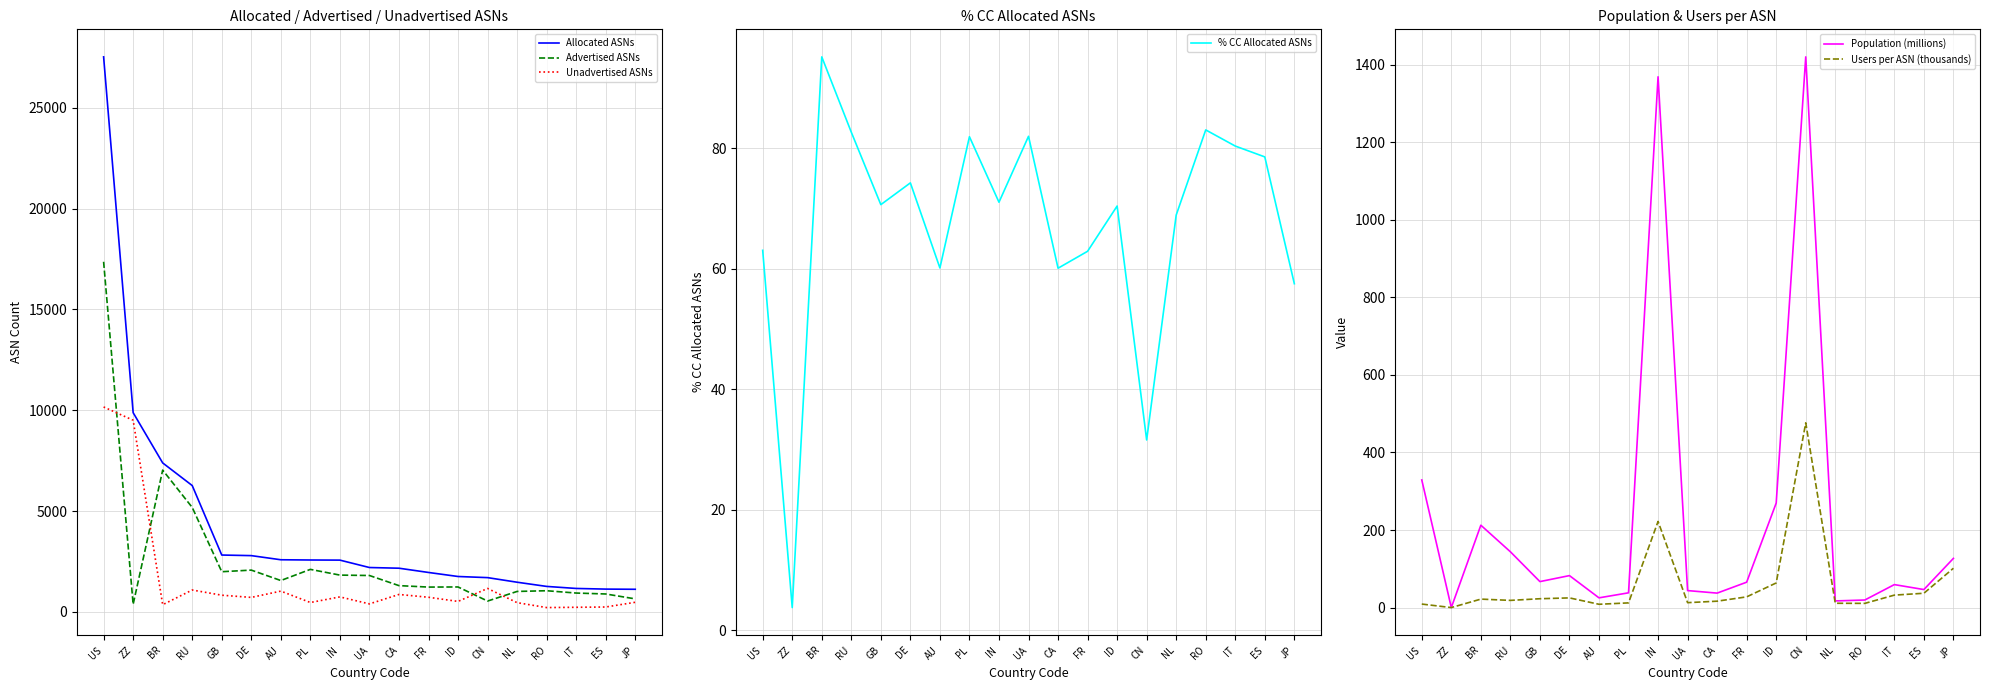

Reading right to left, transcribe all the data shown in this chart.

Allocated ASNs: JP=1121.0	ES=1130.0	IT=1162.0	RO=1263.0	NL=1471.0	CN=1699.0	ID=1755.0	FR=1955.0	CA=2166.0	UA=2200.0	IN=2567.0	PL=2573.0	AU=2585.0	DE=2790.0	GB=2819.0	RU=6265.0	BR=7387.0	ZZ=9879.0	US=27523.0
Advertised ASNs: JP=645.0	ES=888.0	IT=934.0	RO=1049.0	NL=1014.0	CN=537.0	ID=1236.0	FR=1230.0	CA=1302.0	UA=1804.0	IN=1824.0	PL=2108.0	AU=1555.0	DE=2072.0	GB=1992.0	RU=5180.0	BR=7031.0	ZZ=375.0	US=17361.0
Unadvertised ASNs: JP=476.0	ES=242.0	IT=228.0	RO=214.0	NL=457.0	CN=1162.0	ID=519.0	FR=725.0	CA=864.0	UA=396.0	IN=743.0	PL=465.0	AU=1030.0	DE=718.0	GB=827.0	RU=1085.0	BR=356.0	ZZ=9504.0	US=10162.0
% CC Allocated ASNs: JP=57.5	ES=78.6	IT=80.4	RO=83.1	NL=68.9	CN=31.6	ID=70.4	FR=62.9	CA=60.1	UA=82.0	IN=71.1	PL=81.9	AU=60.1	DE=74.3	GB=70.7	RU=82.7	BR=95.2	ZZ=3.8	US=63.1
Population (millions): JP=126.9	ES=46.4	IT=59.2	RO=19.5	NL=17.1	CN=1420.1	ID=269.5	FR=65.5	CA=37.3	UA=43.8	IN=1368.7	PL=38.0	AU=25.1	DE=82.4	GB=67.0	RU=143.9	BR=212.4	ZZ=0.0	US=329.1
Users per ASN (thousands): JP=101.4	ES=36.9	IT=32.1	RO=10.8	NL=11.1	CN=476.4	ID=63.5	FR=27.6	CA=16.5	UA=12.7	IN=222.0	PL=12.1	AU=8.5	DE=24.9	GB=22.8	RU=18.5	BR=21.8	ZZ=0.0	US=9.0